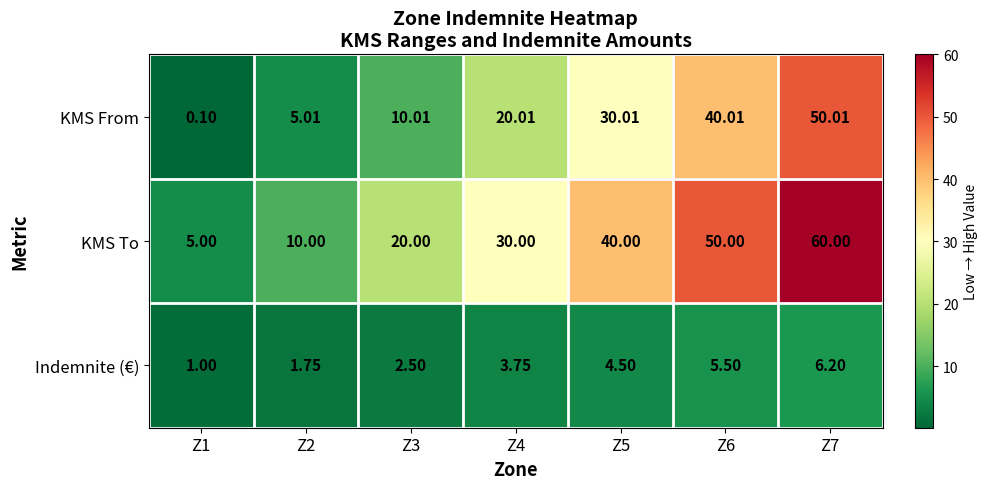

List the series in order of their peak value, highest first.

KMS To, KMS From, Indemnite (€)